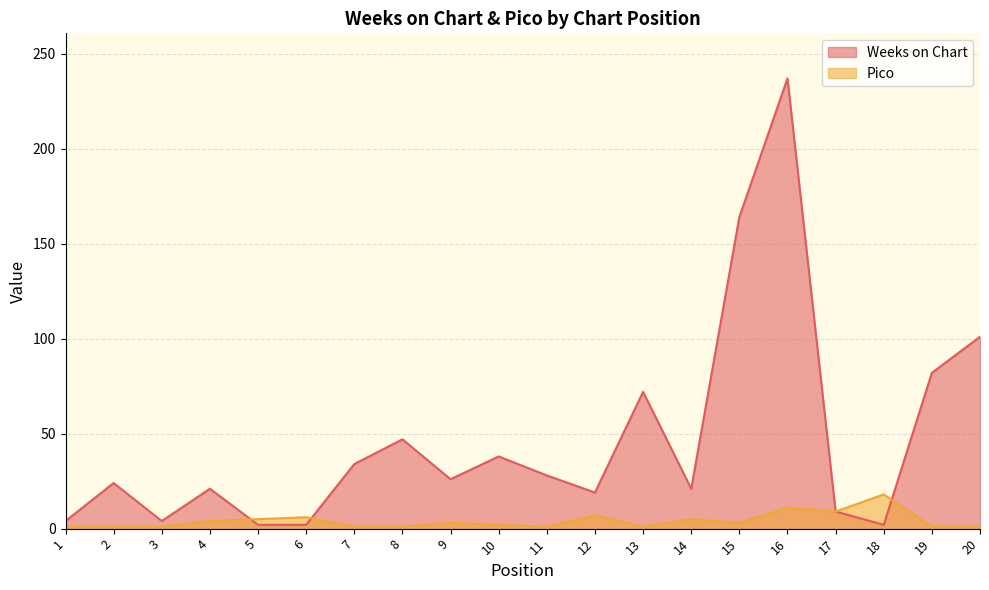

At which category is the sum across all series the highest?

16